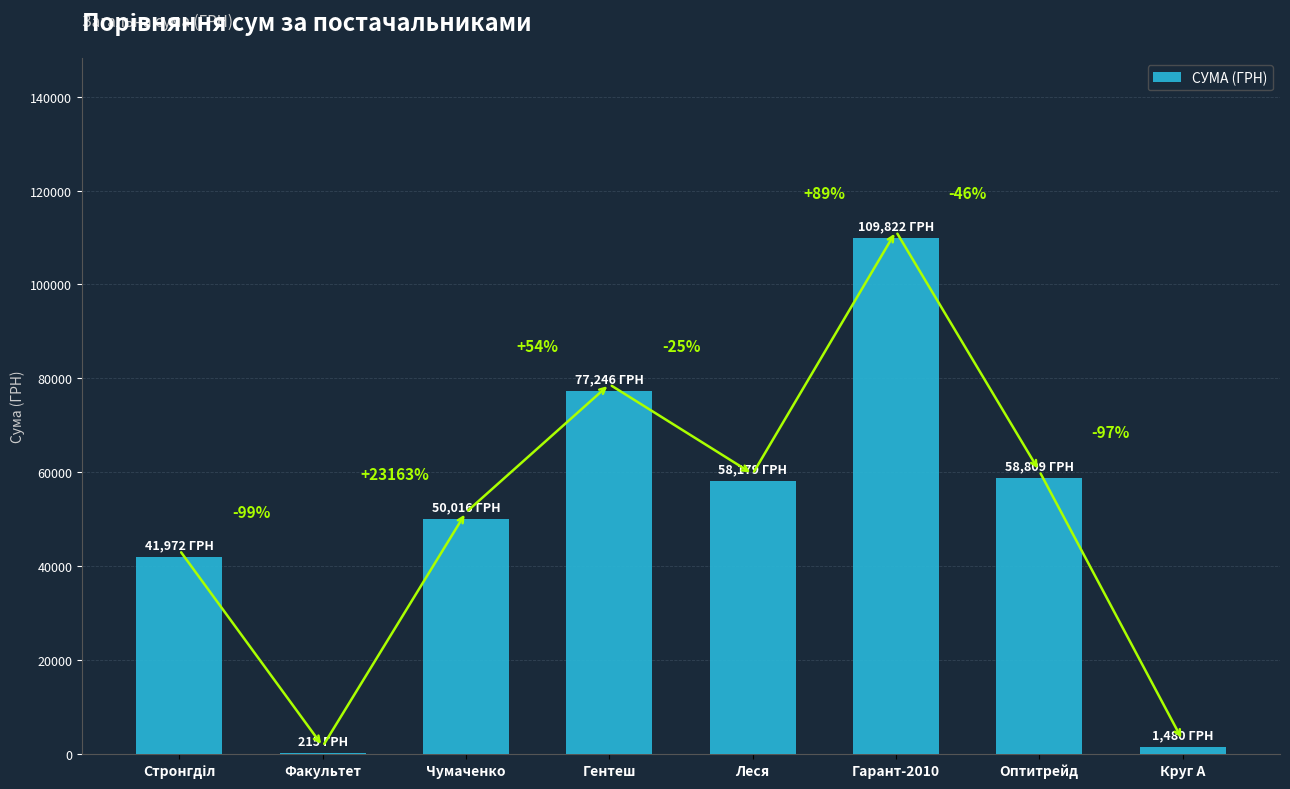

Are the bars horizontal?

No